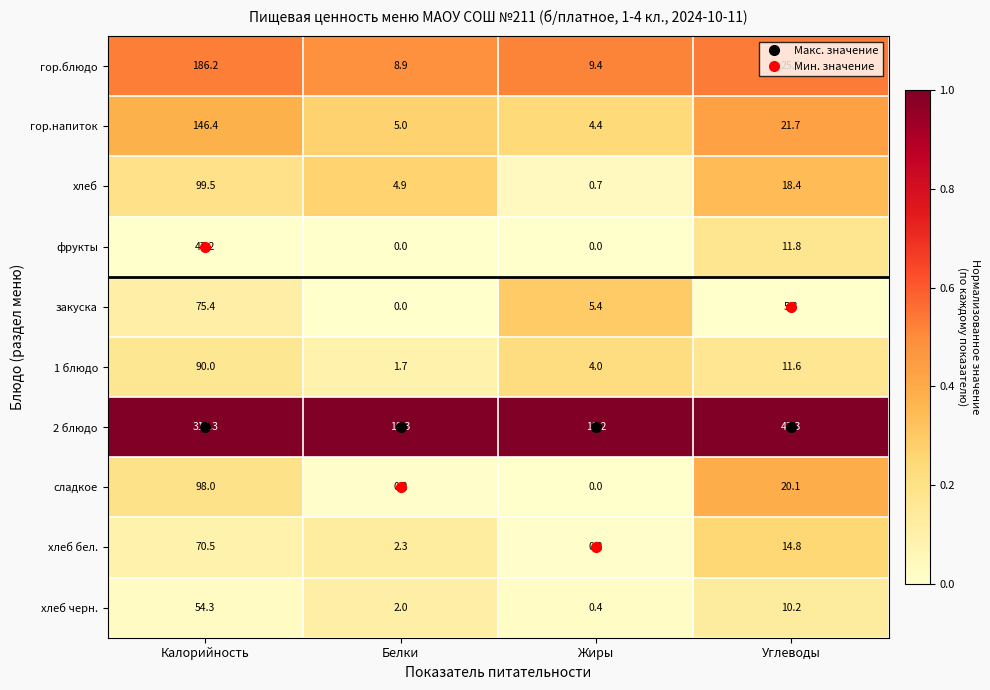

What is the average value of the закуска series?

21.5